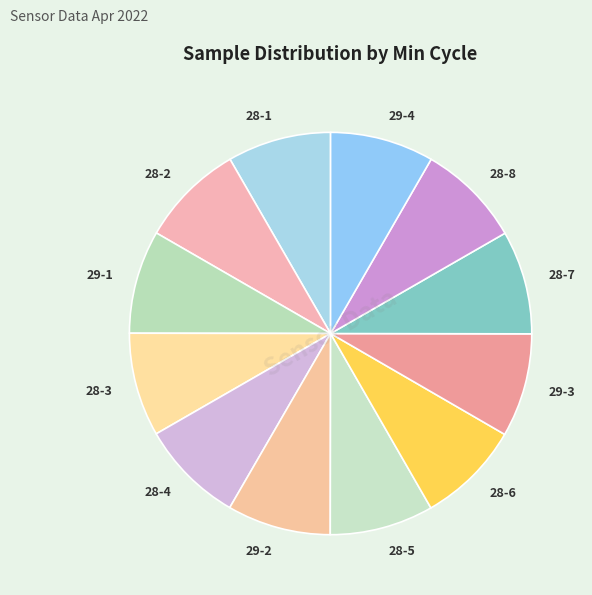

Do 28-5 and 28-6 together represent more than half of the pie?

No